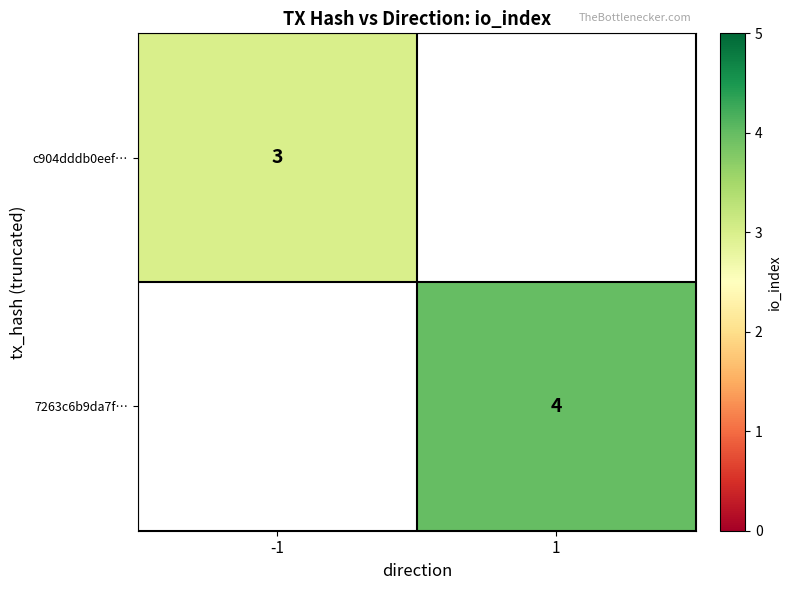

True or false: 7263c6b9da7f… has a value of 4 at 1.

True